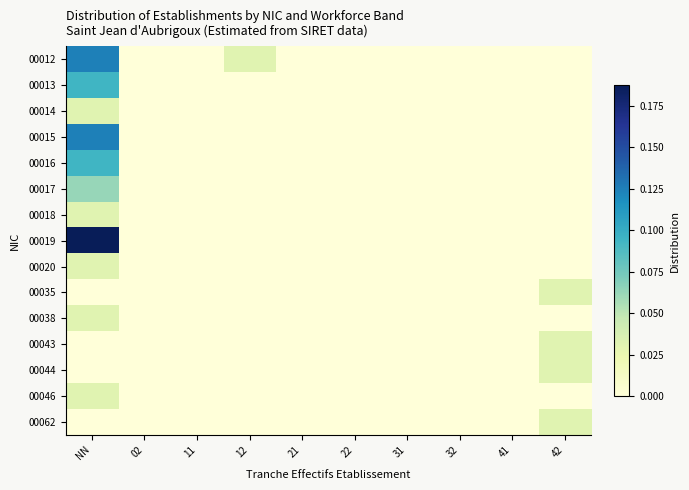

List the series in order of their peak value, lowest first.

00014, 00018, 00020, 00035, 00038, 00043, 00044, 00046, 00062, 00017, 00013, 00016, 00012, 00015, 00019